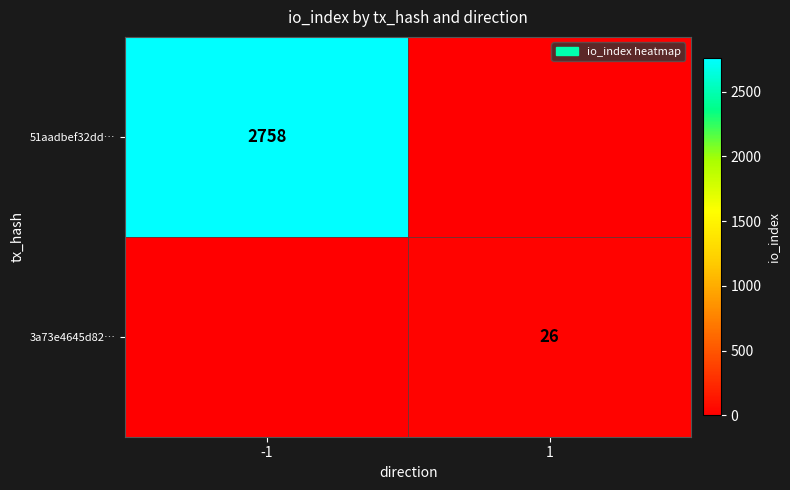

Is it true that 51aadbef32dd… equals 2758 at -1?

True